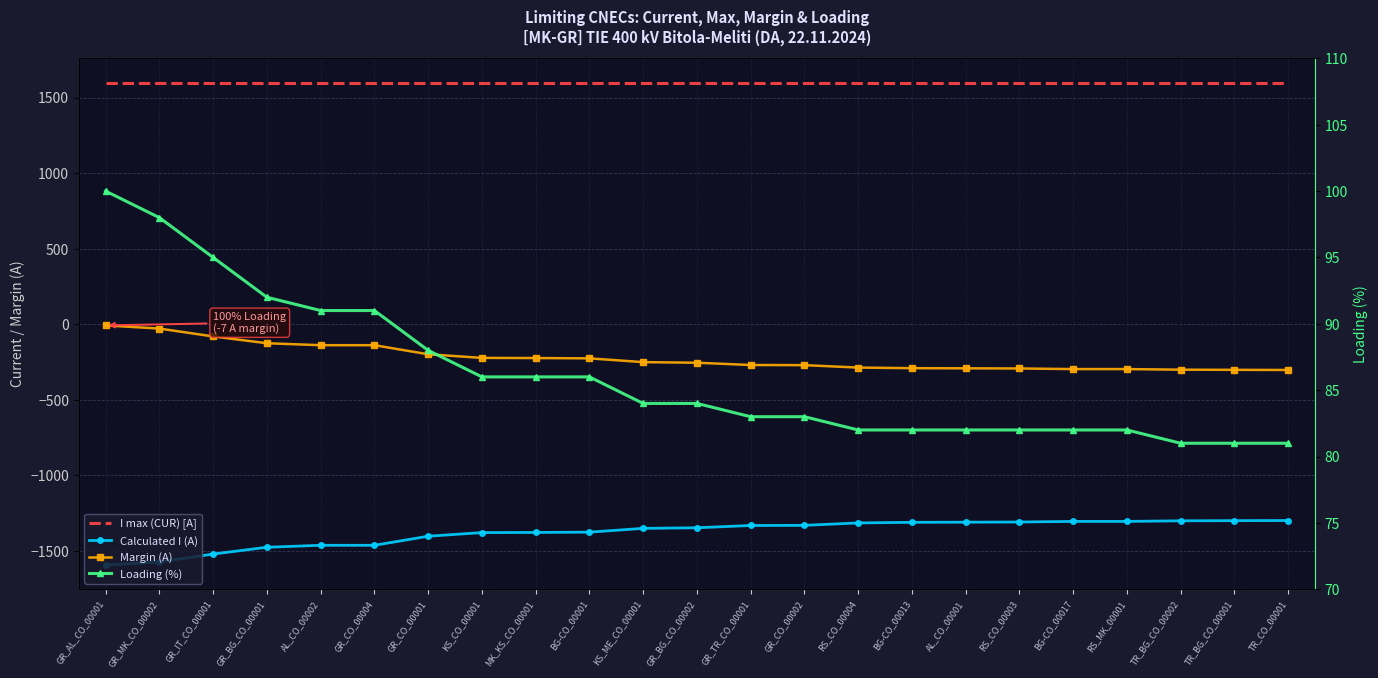

True or false: I max (CUR) [A] and Calculated I (A) intersect in this chart.

False